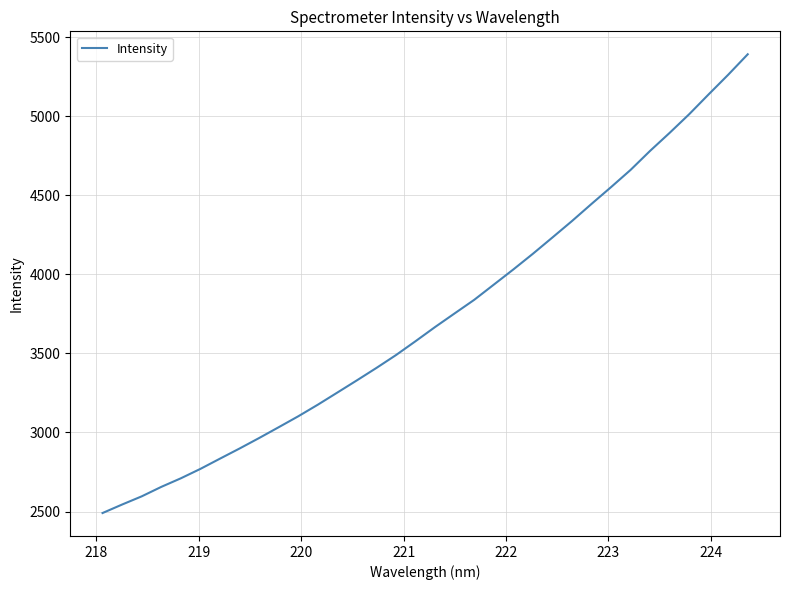

Is this an area chart (filled region under the line)?

No